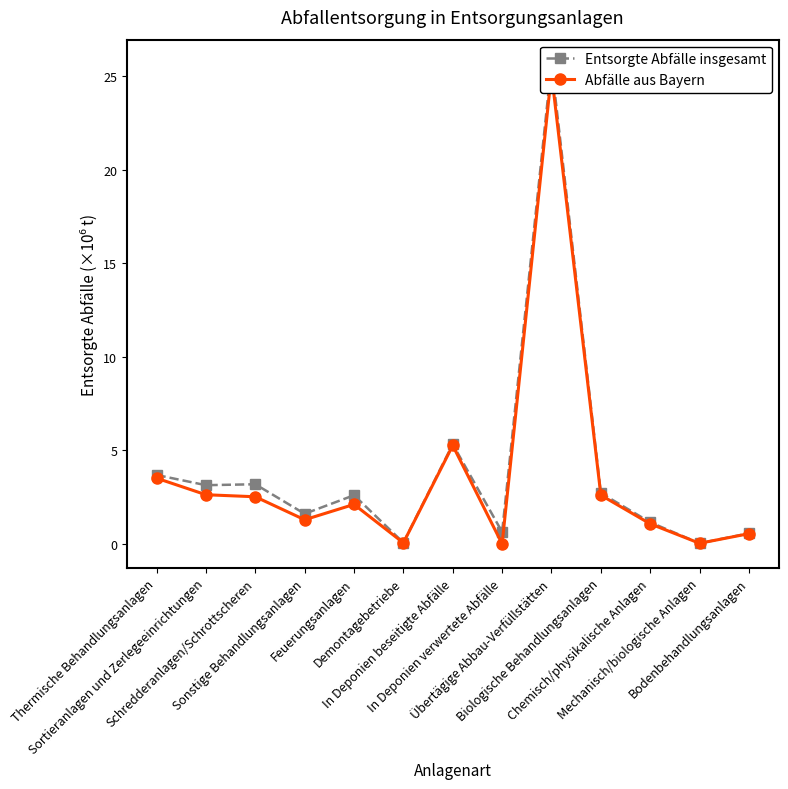

Is it true that Entsorgte Abfälle insgesamt equals 2068994 at Schredderanlagen/Schrottscheren?

False